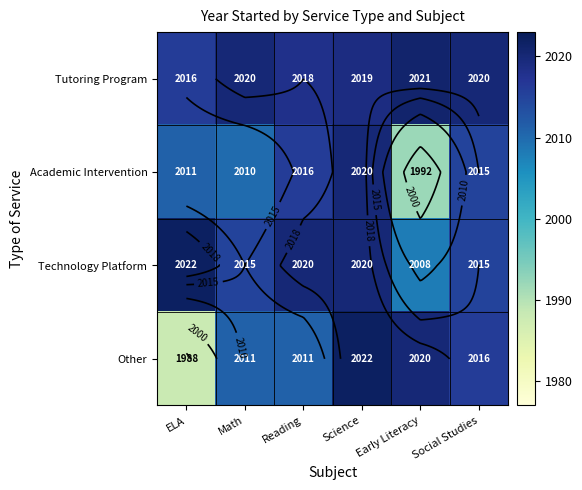

What is the difference between the Technology Platform values at Early Literacy and Science?

12